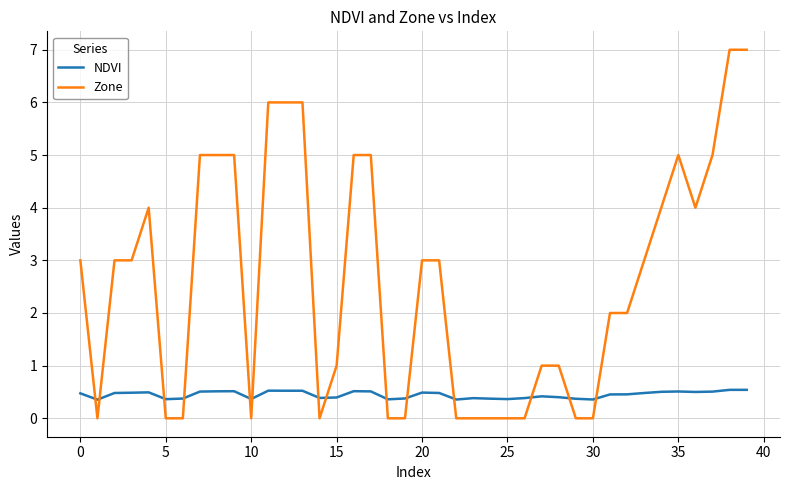

True or false: Zone and NDVI cross at least once.

True